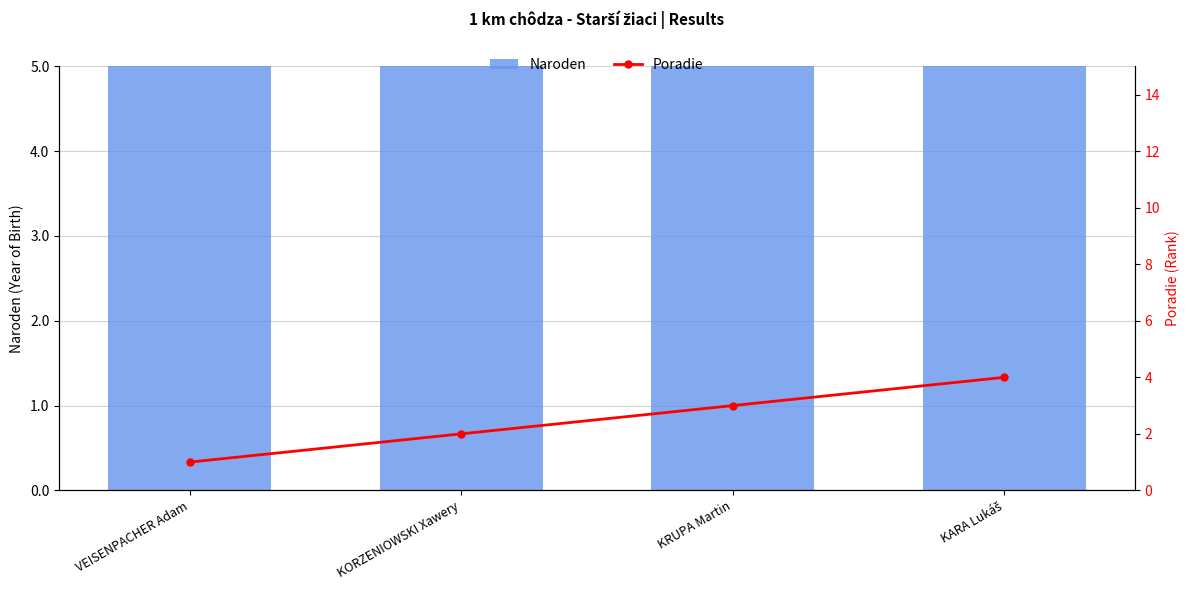

Are the bars grouped side by side (vs. stacked)?

Yes